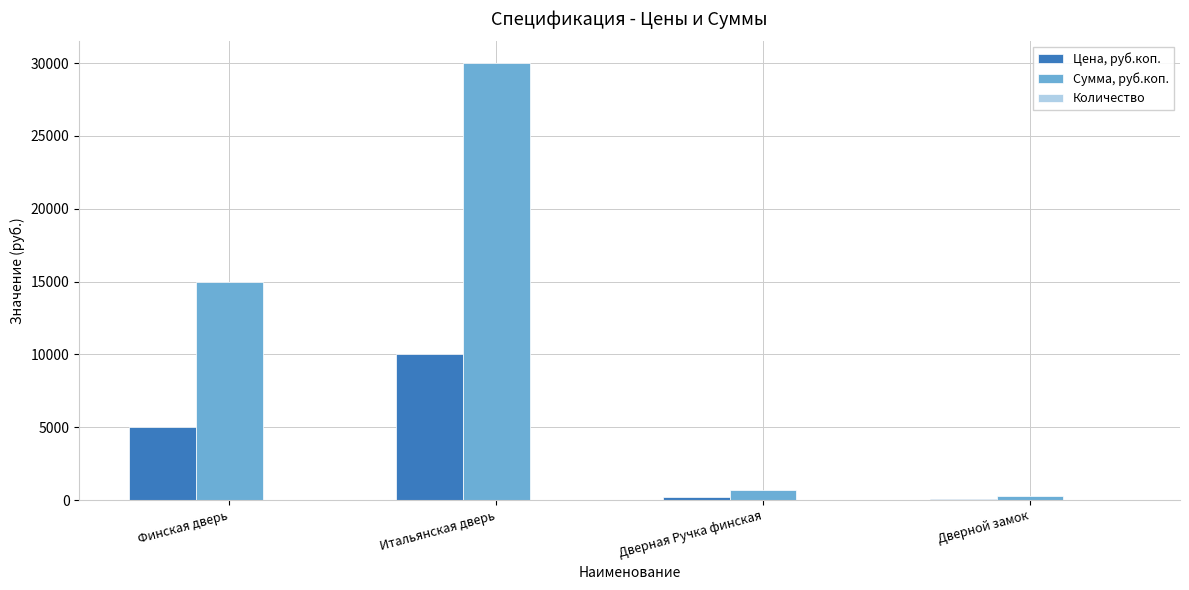

Are the bars grouped side by side (vs. stacked)?

Yes